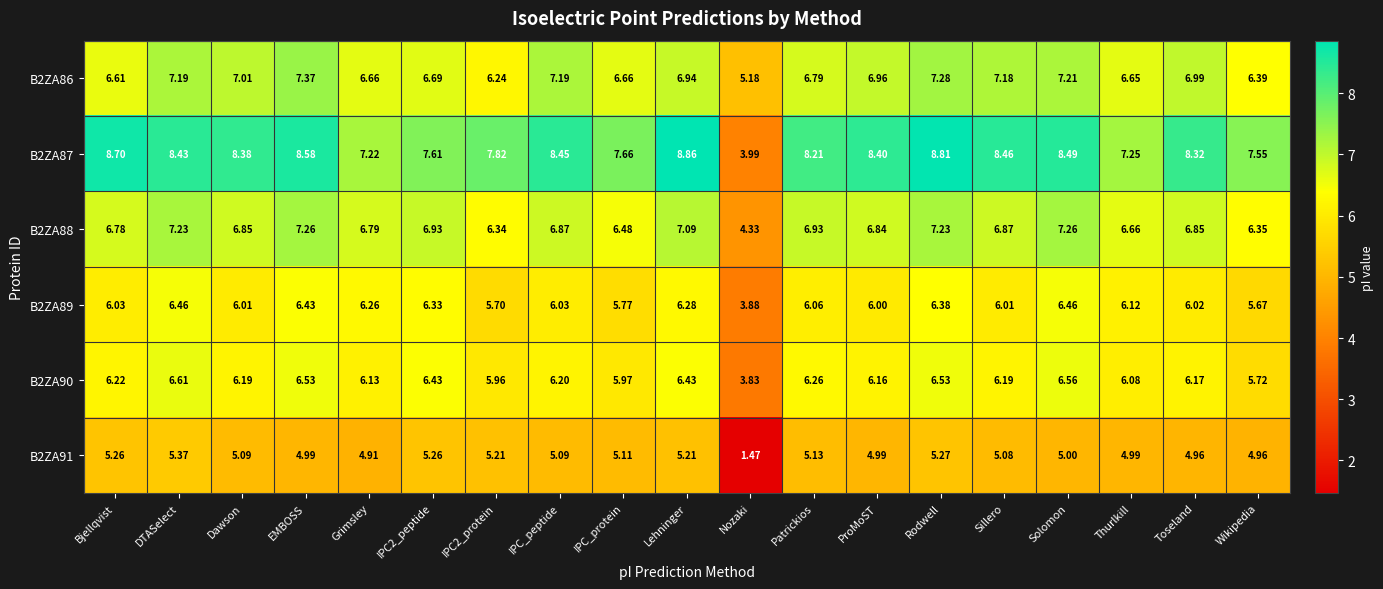

At which label does B2ZA86 first exceed 6?

Bjellqvist